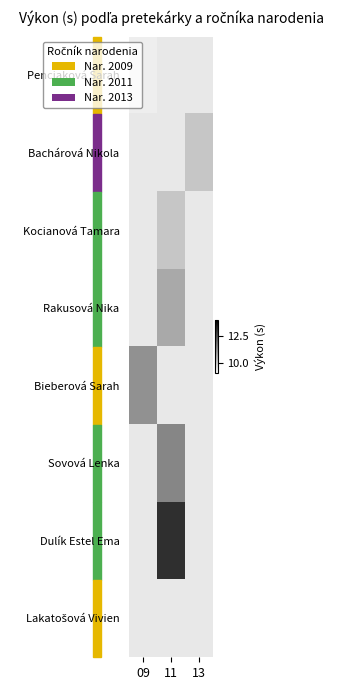

Which label corresponds to the smallest value in the chart?

09